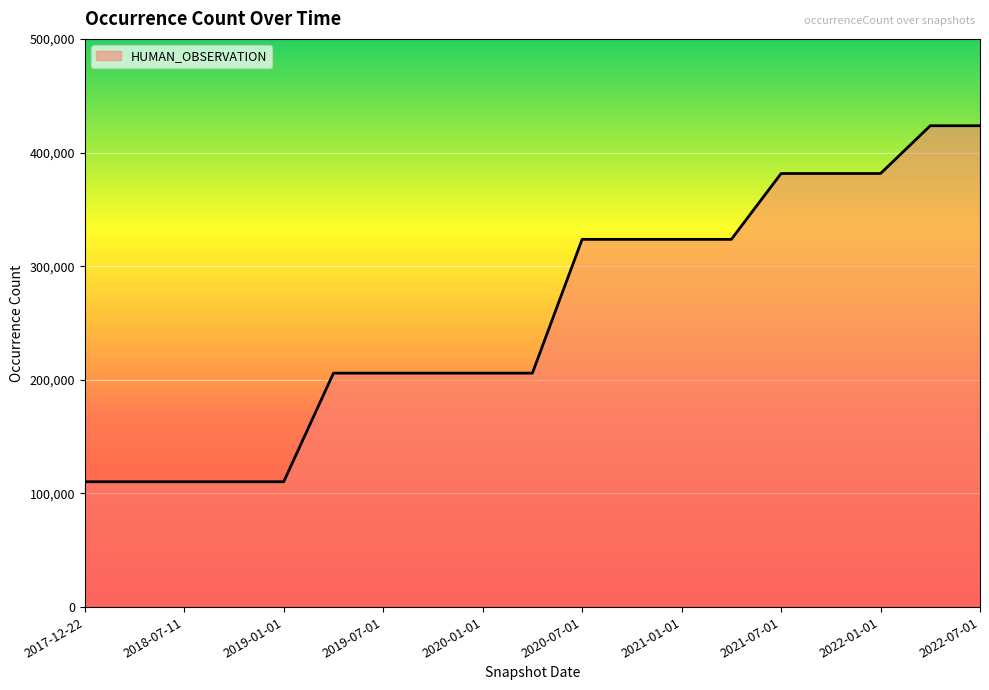

What is the maximum value shown in the chart?

423594